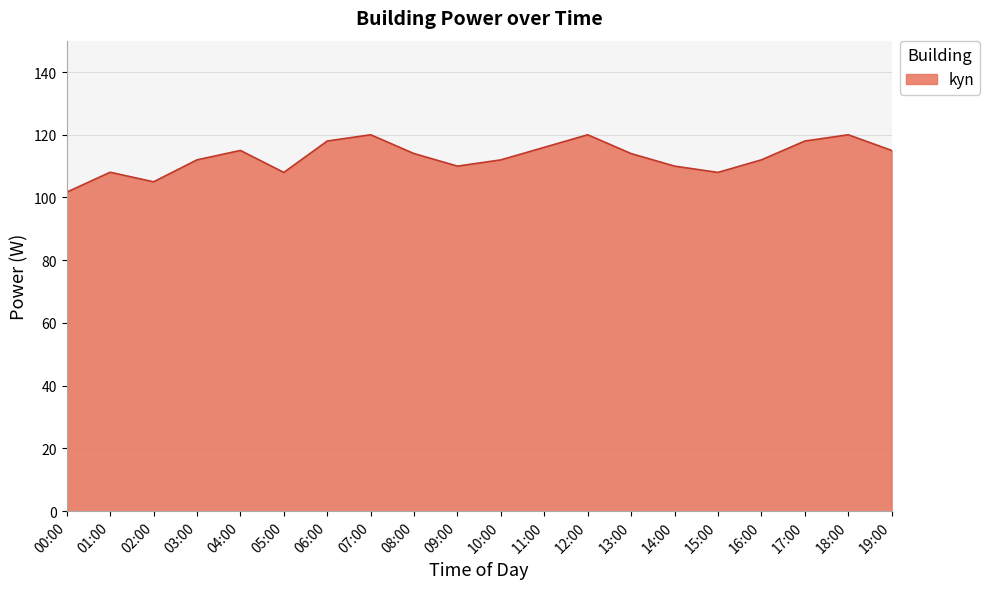

What is the difference between the maximum and minimum values?

18.3